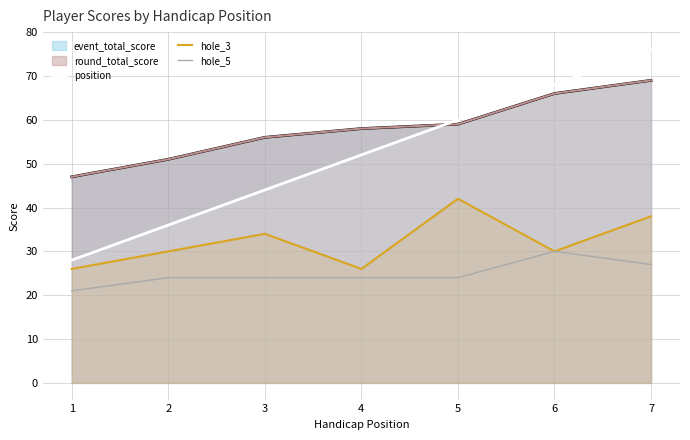

Which series has the largest range (max minus min)?

position